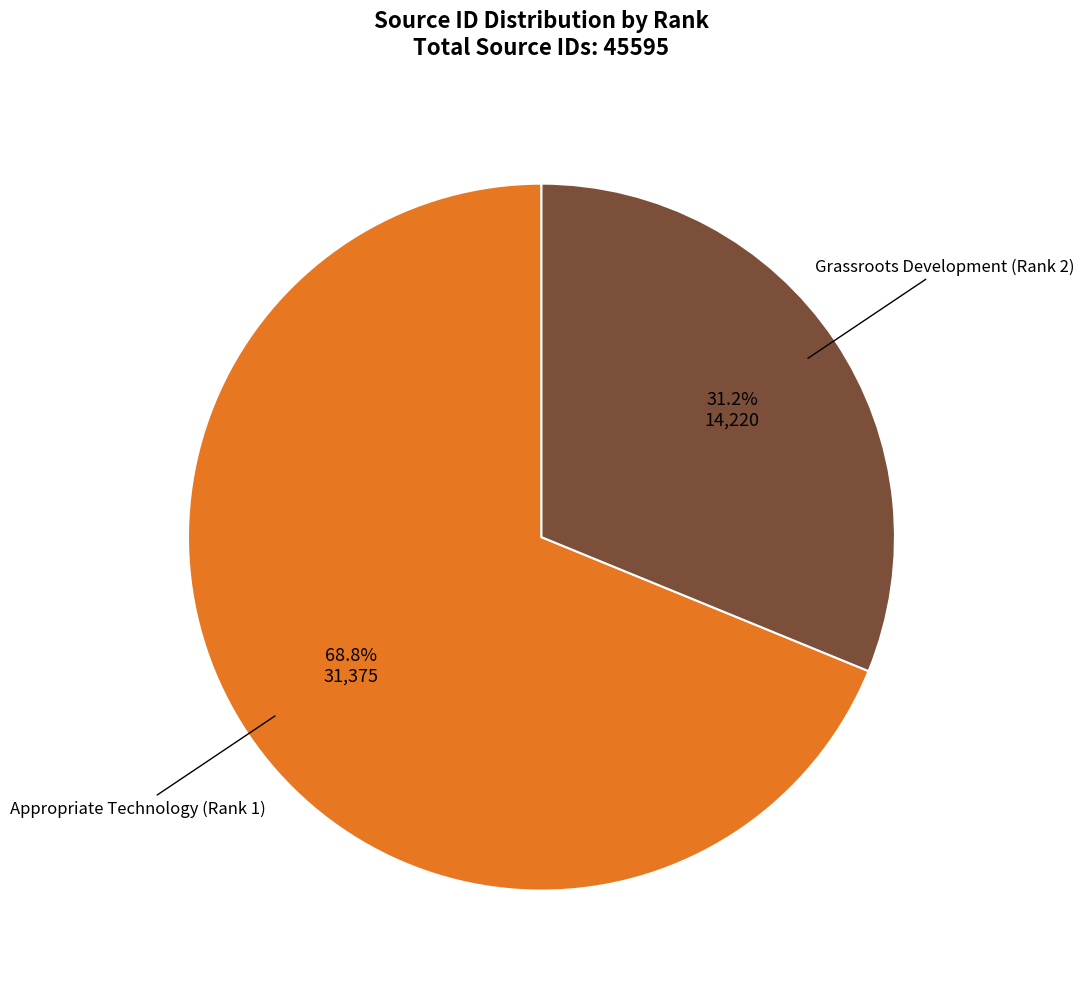

Does any single category account for the majority?

Yes